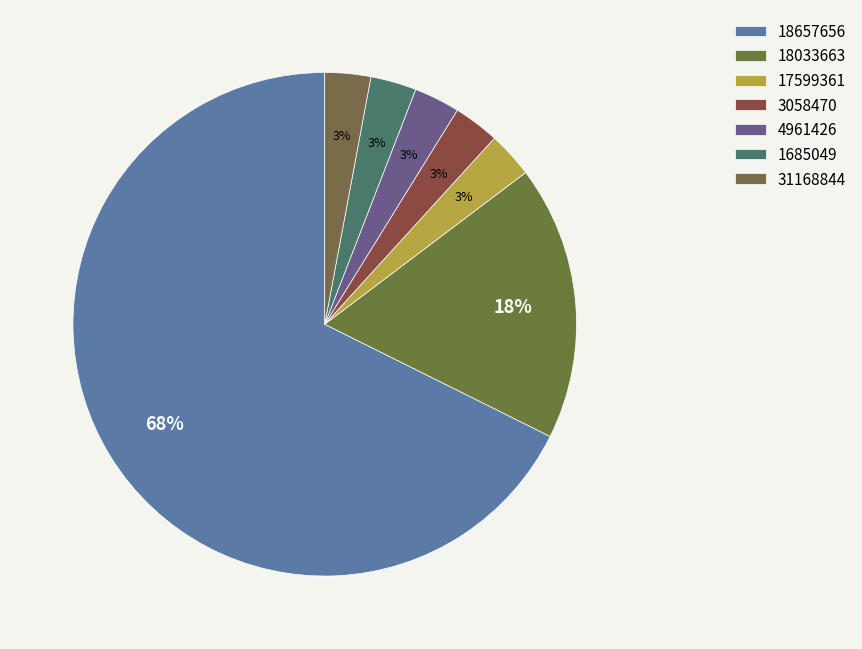

The 18033663 slice represents 18% of the pie. True or false?

True